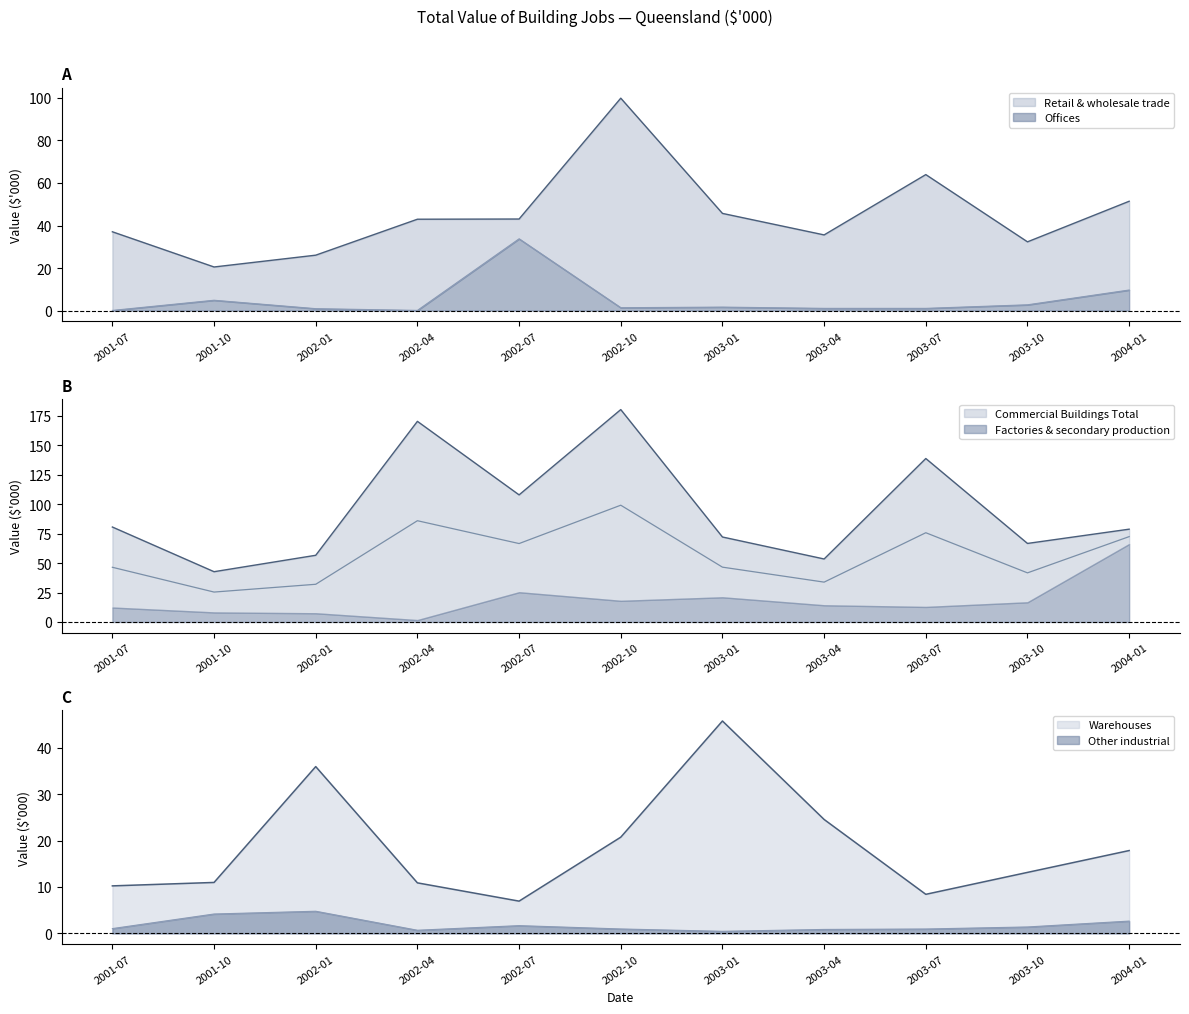

What is the label of the 4th point from the left?

2002-04